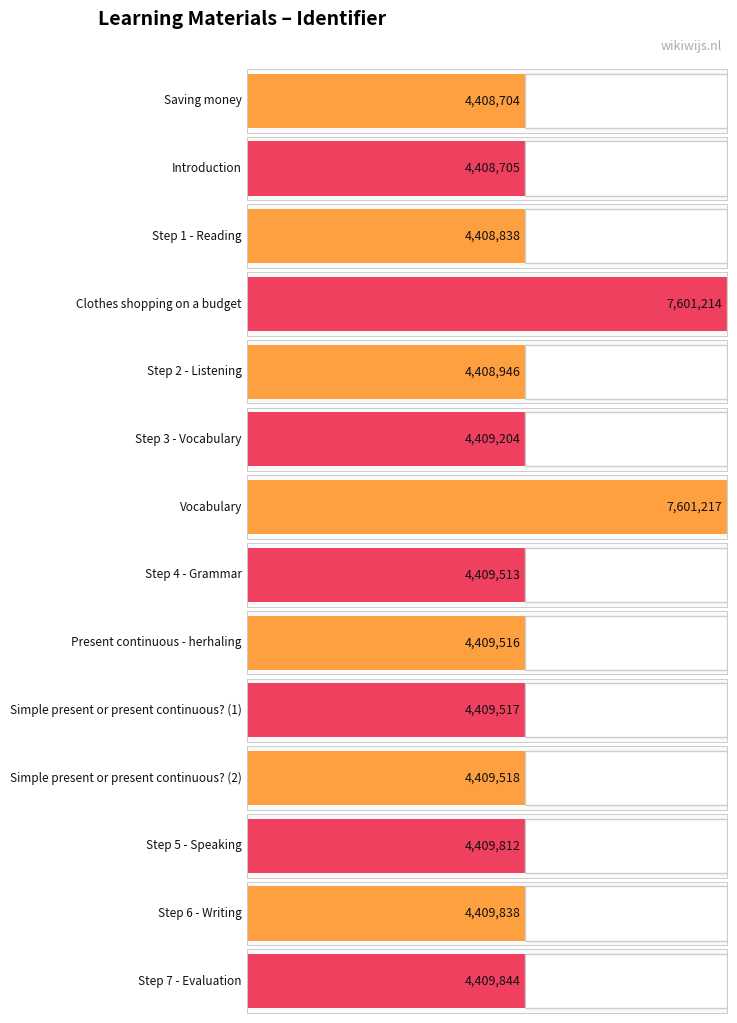

What is the maximum value shown in the chart?

7601217